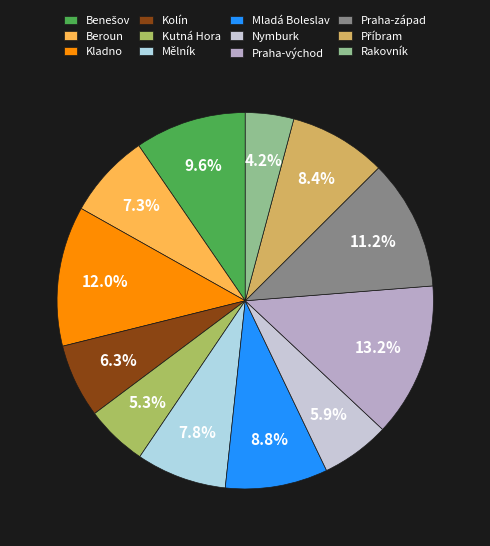

What is the smallest slice in the pie chart?

Rakovník